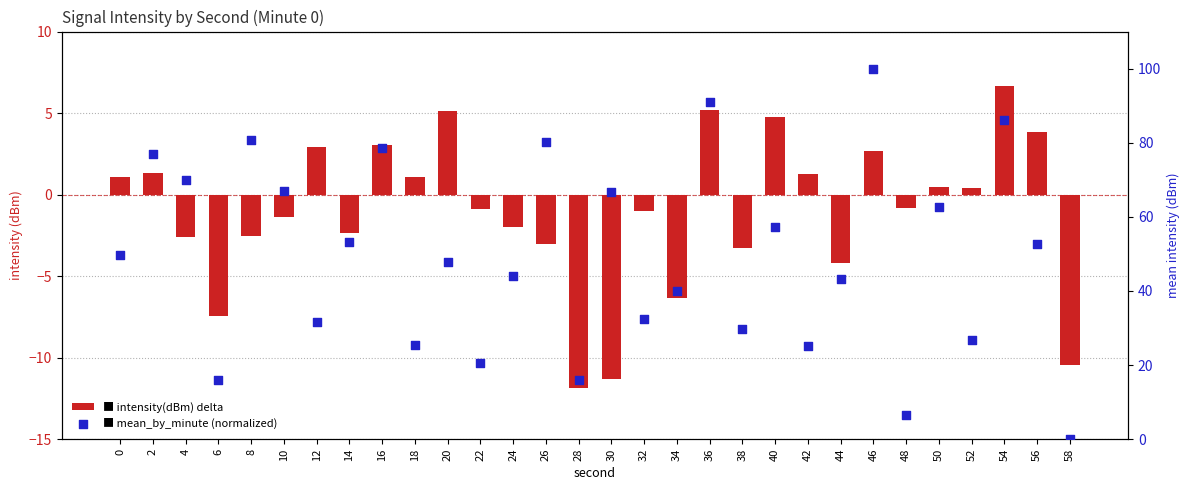

What is the total value across all series at 22?

19.7